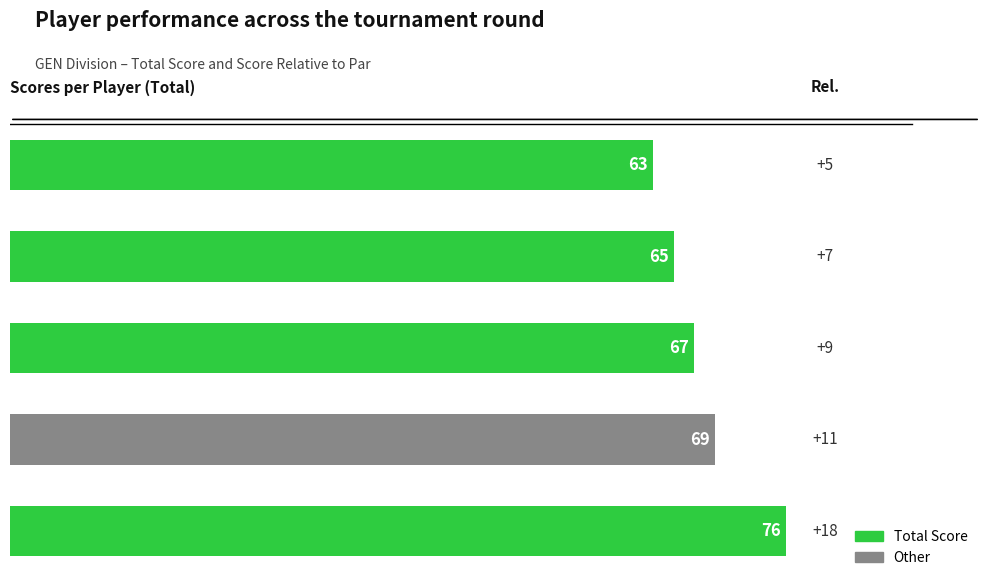

Does the chart contain any negative values?

No